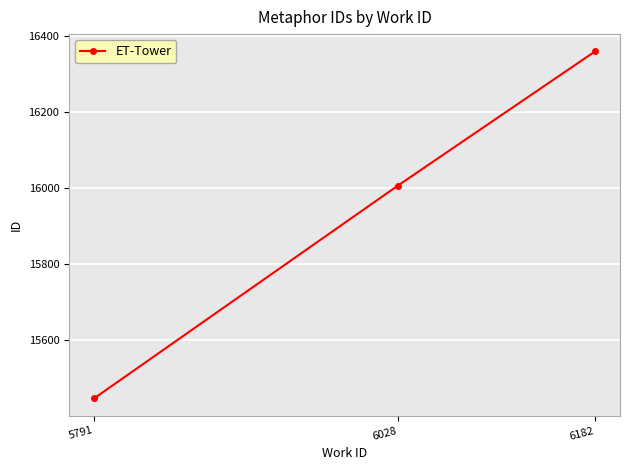

Count the number of categories in the chart.

3